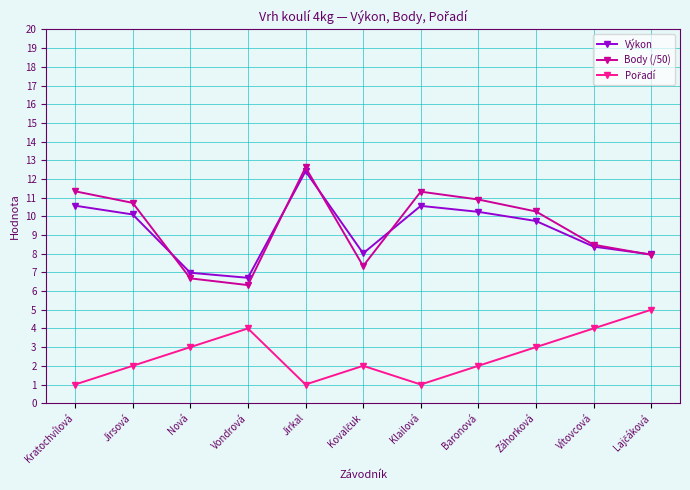

What is the difference between the highest and lowest values at Vondrová?

2.7